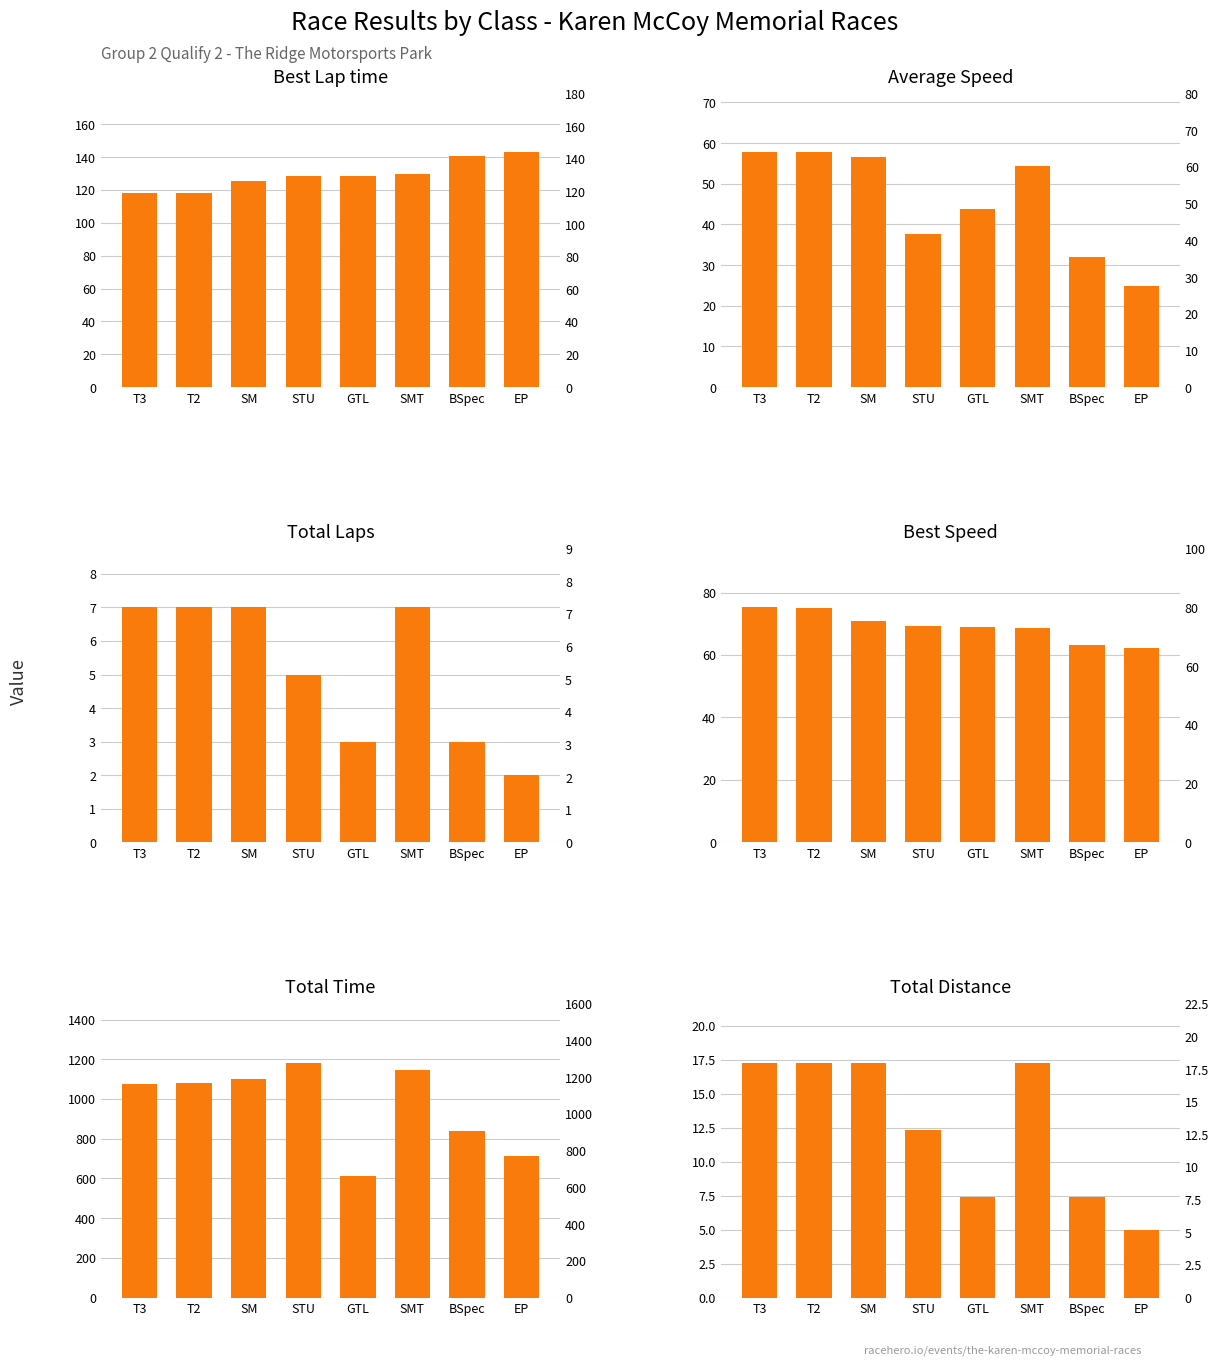

How many data points in Best Lap time are above 128?

5